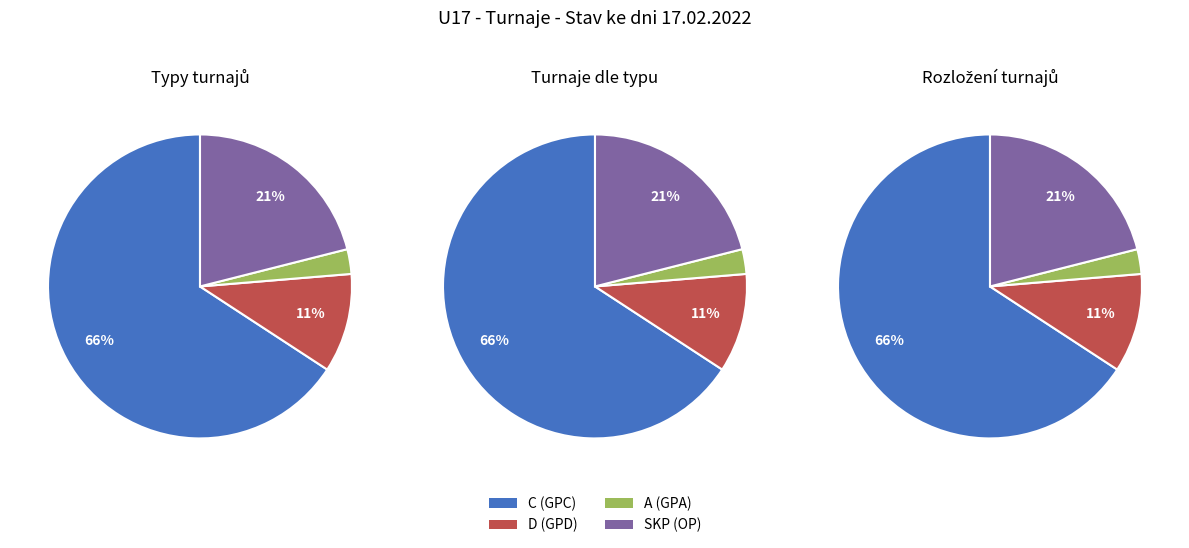

The GPD slice represents 16% of the pie. True or false?

False